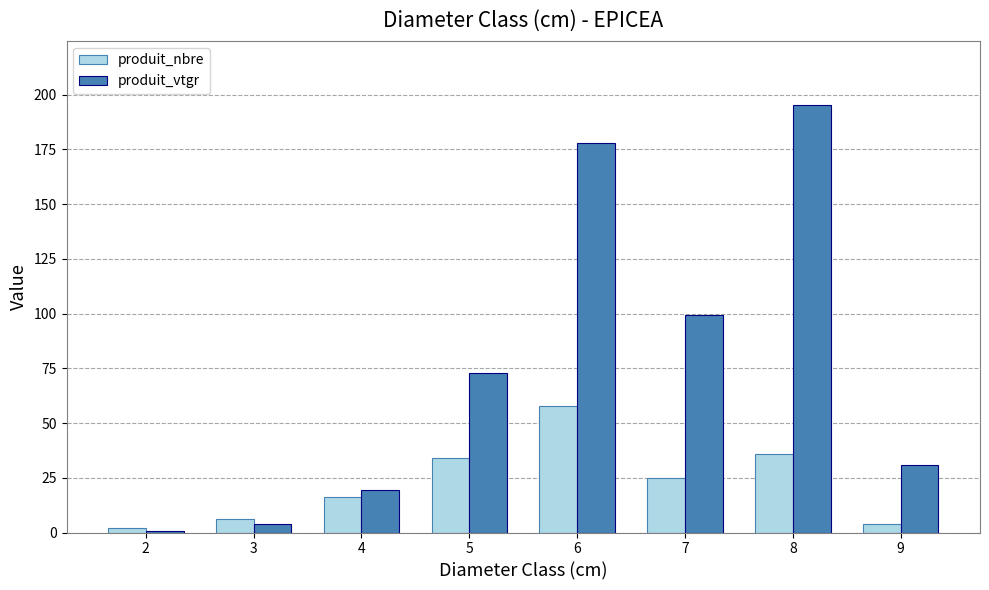

Which series changed the most between 3 and 5?

produit_vtgr